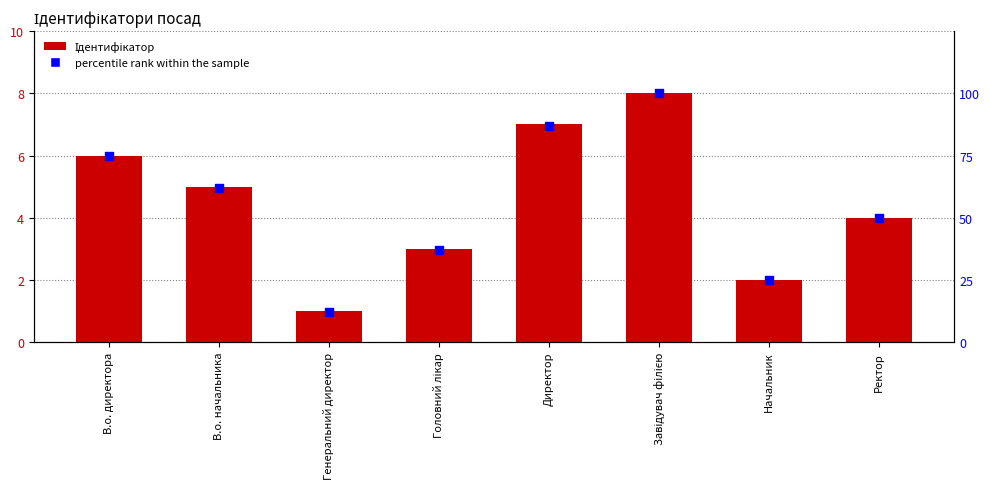

Which series contains the highest Y value?

percentile rank within the sample